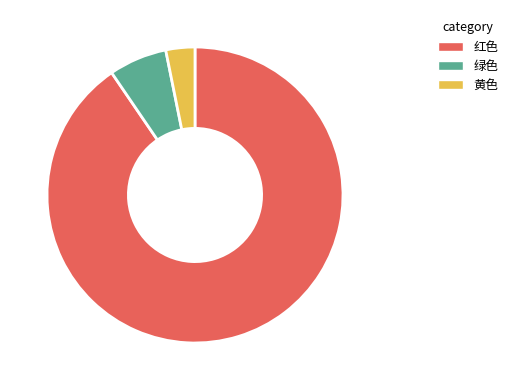

What is the largest slice in the pie chart?

红色